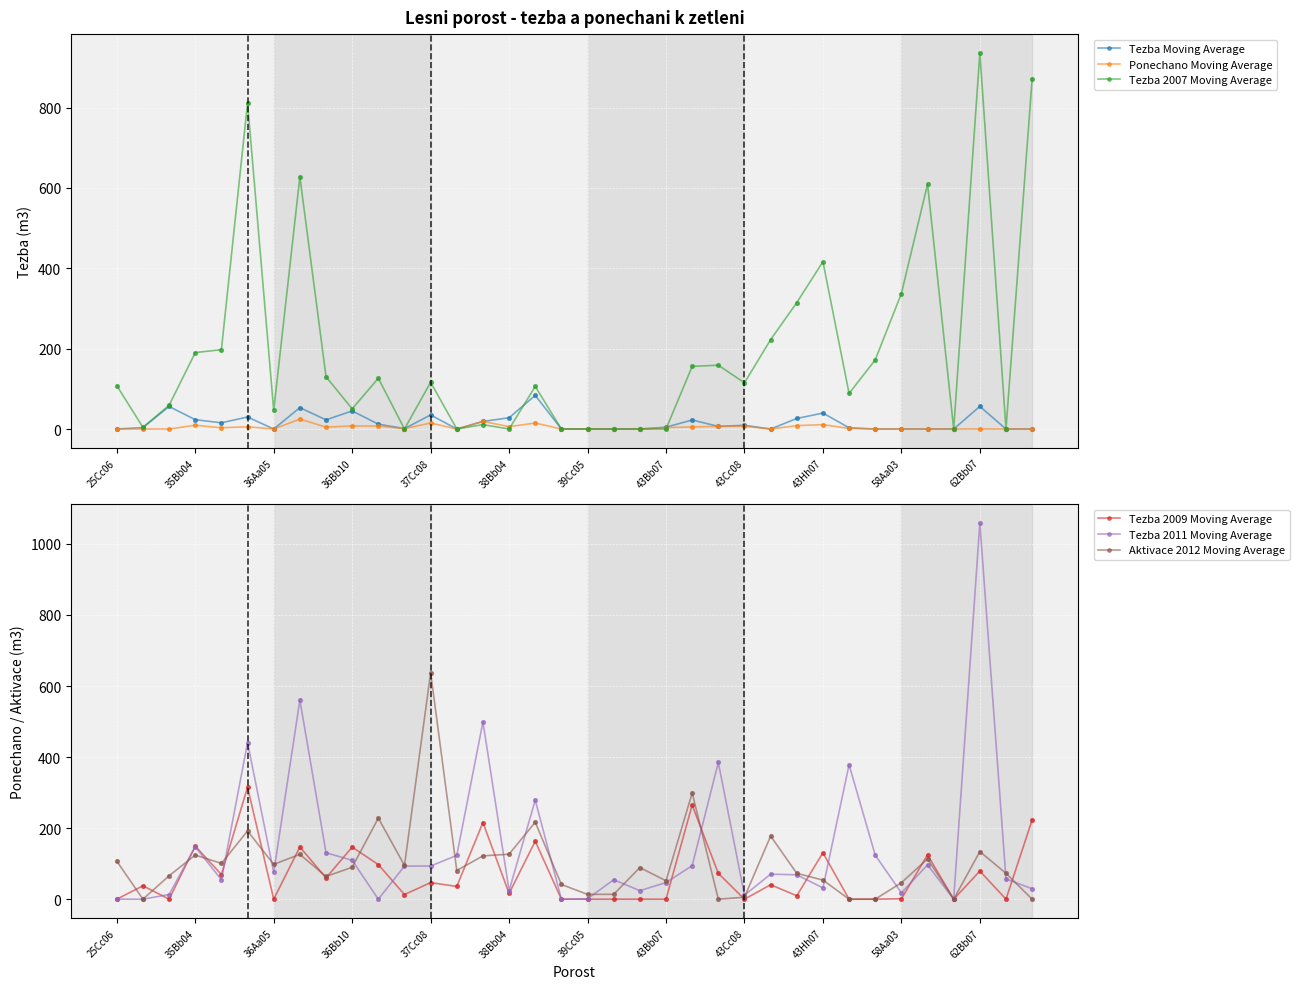

At which label does Aktivace 2012 Moving Average reach its peak?

37Cc08